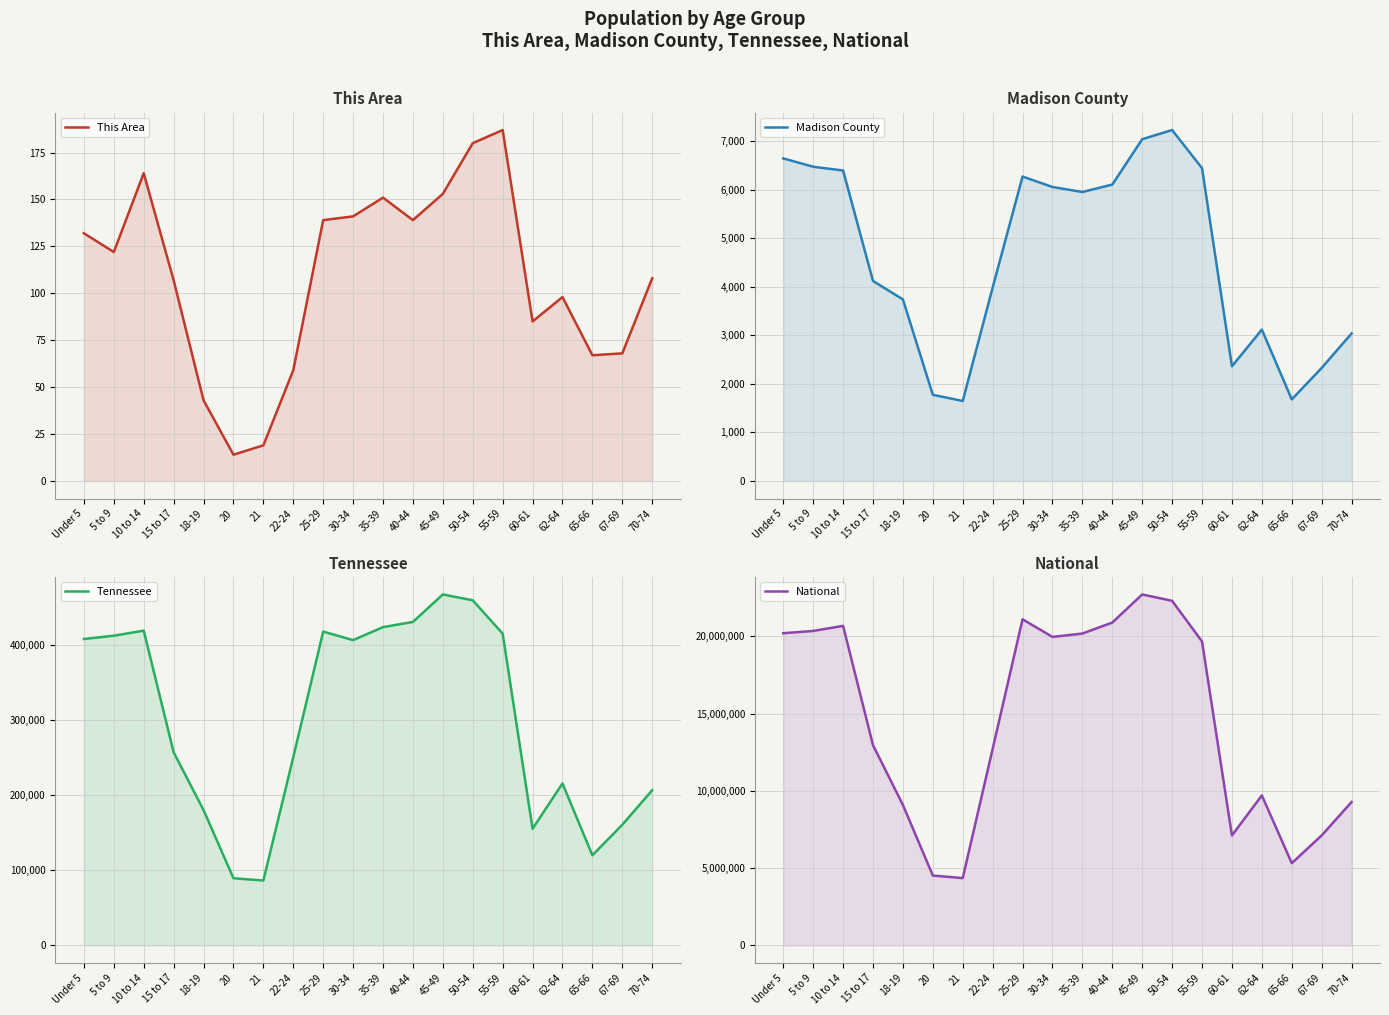

List the series in order of their peak value, lowest first.

This Area, Madison County, Tennessee, National